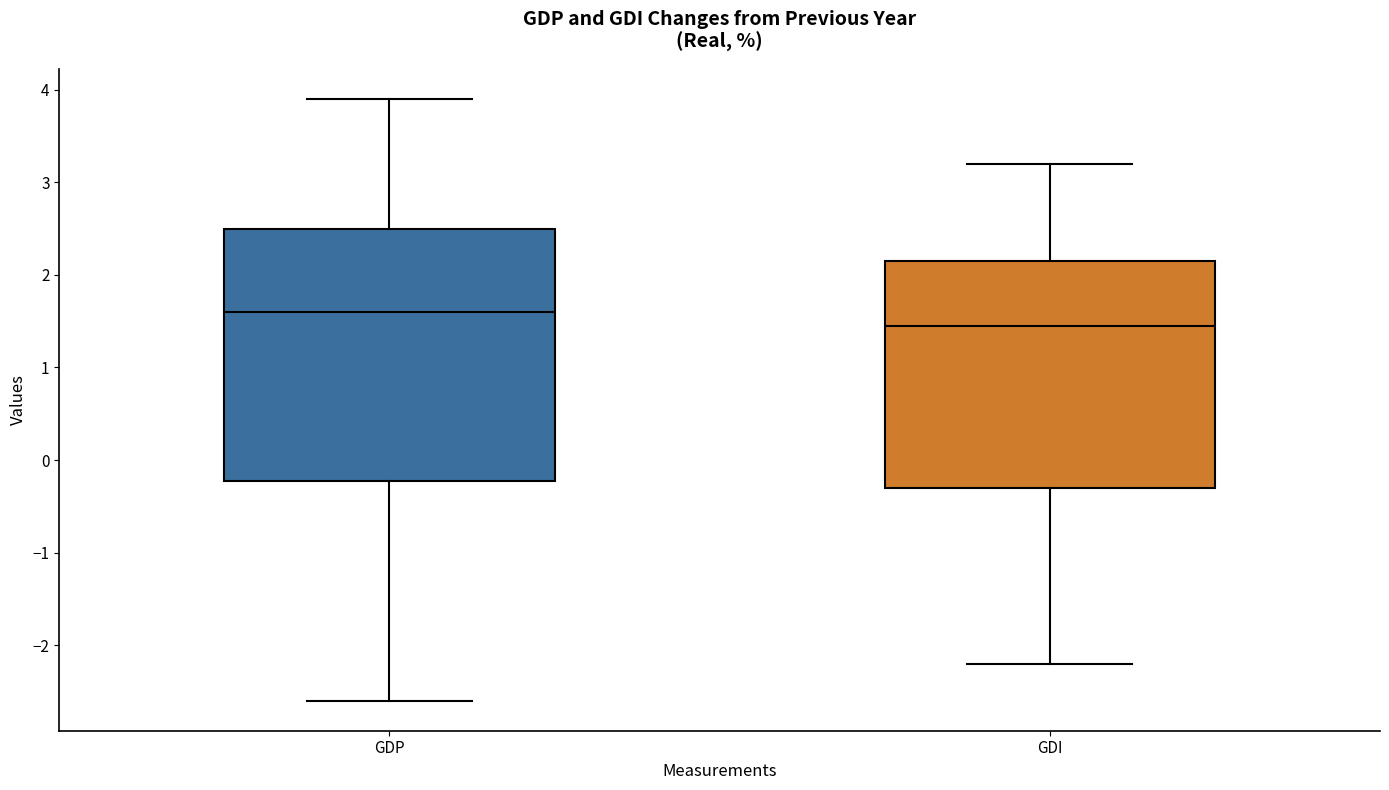

Reading left to right, transcribe this box plot: for each box, give where its median line is, the range the box spans, and where its two whiskers end, as read against the y-axis. The values are not printed on the chart, so give them approximately, as read against the axis.

GDP: median 1.6, box -0.2 to 2.5, whiskers -2.6 to 3.9
GDI: median 1.5, box -0.3 to 2.2, whiskers -2.2 to 3.2